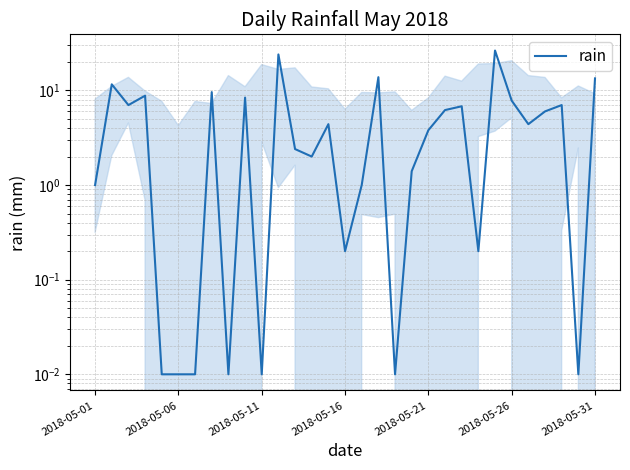

How many points are lower than both their immediate neighbors (excluding endpoints)?

9